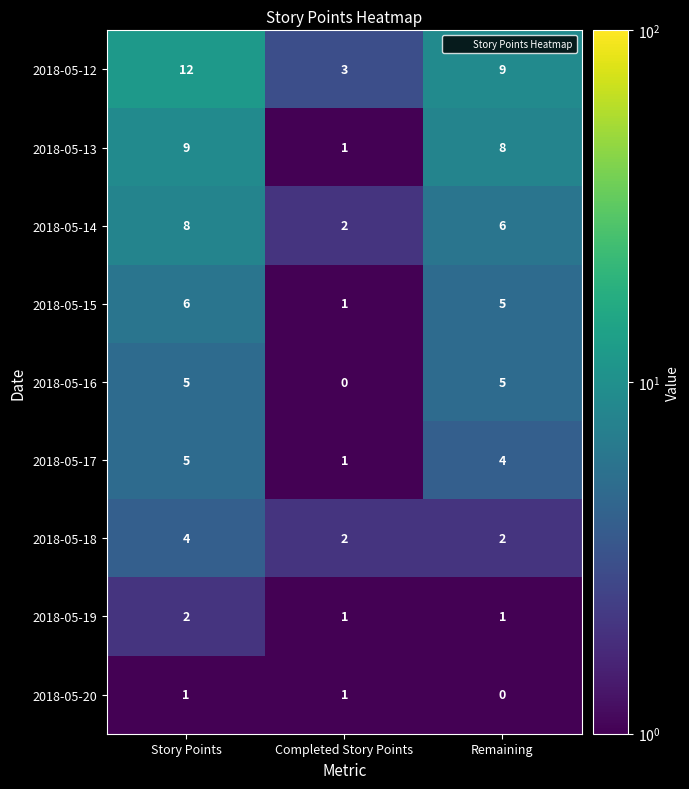

Which series changed the most between Completed Story Points and Remaining?

2018-05-13